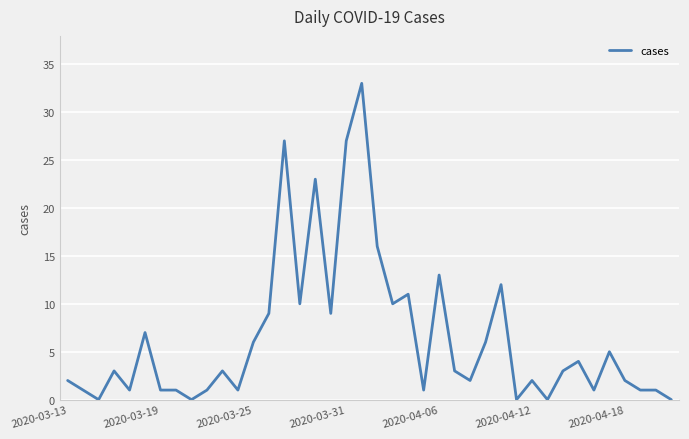

What is the difference between the maximum and minimum values?

33